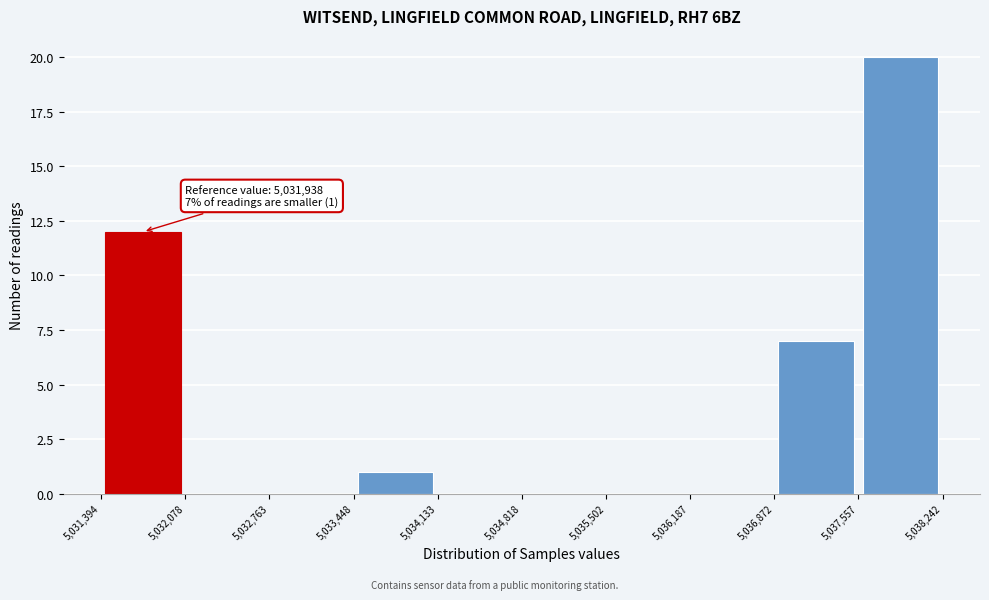

Which range on the x-axis has the tallest bar?

5,037,557 to 5,038,242